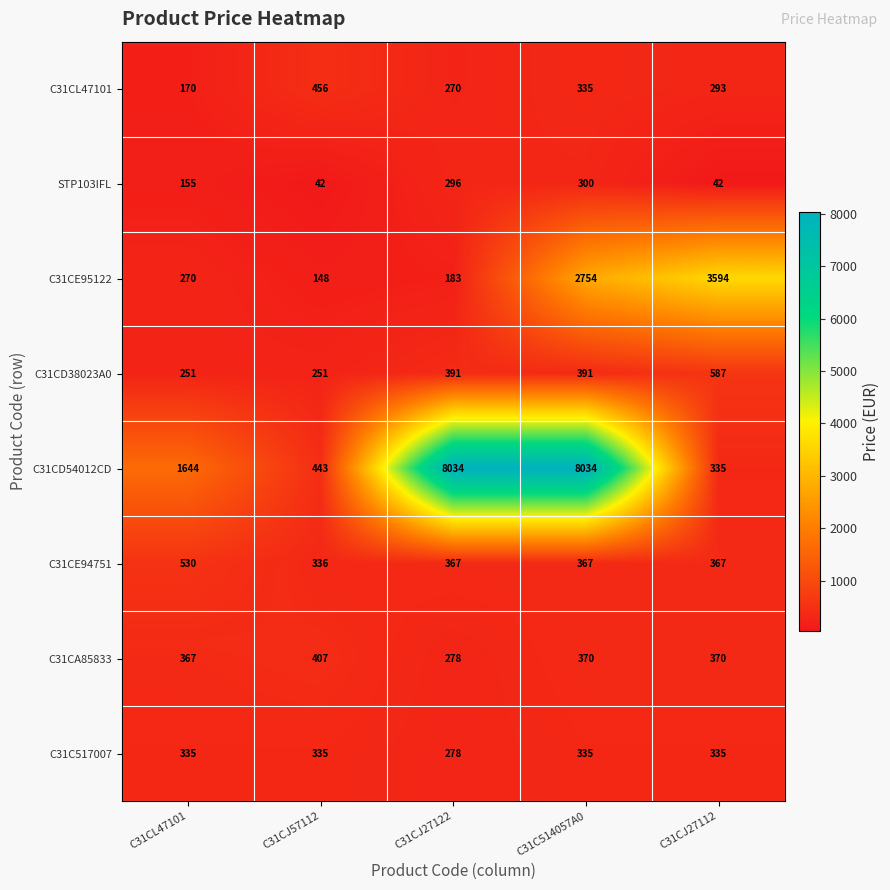

What is the difference between the highest and lowest values at C31CL47101?

1489